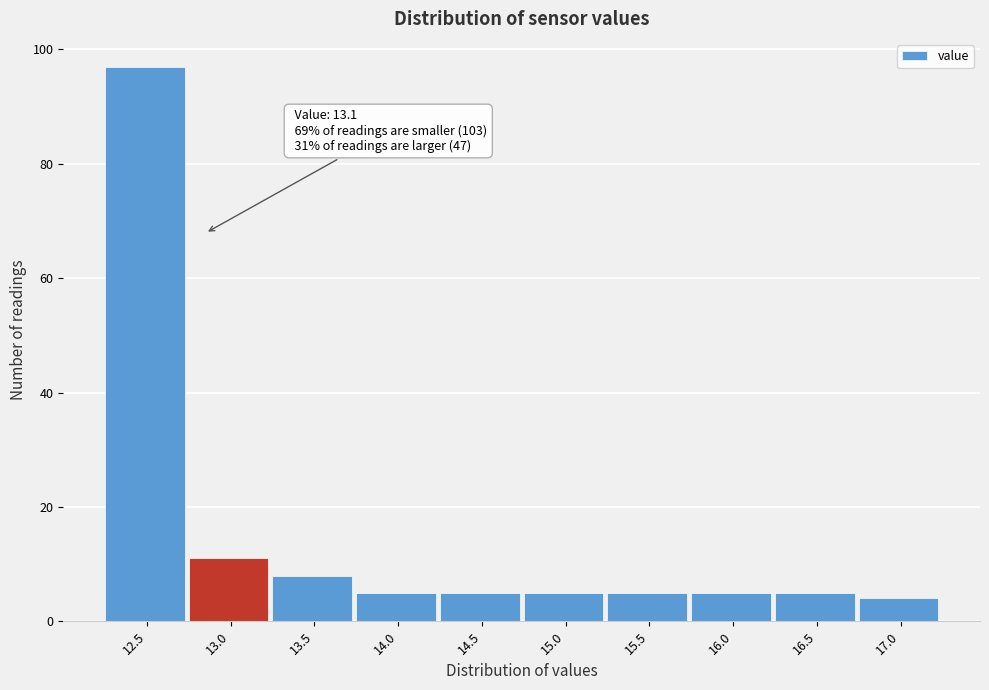

Reading left to right, transcribe all the data shown in this chart.

97	11	8	5	5	5	5	5	5	4